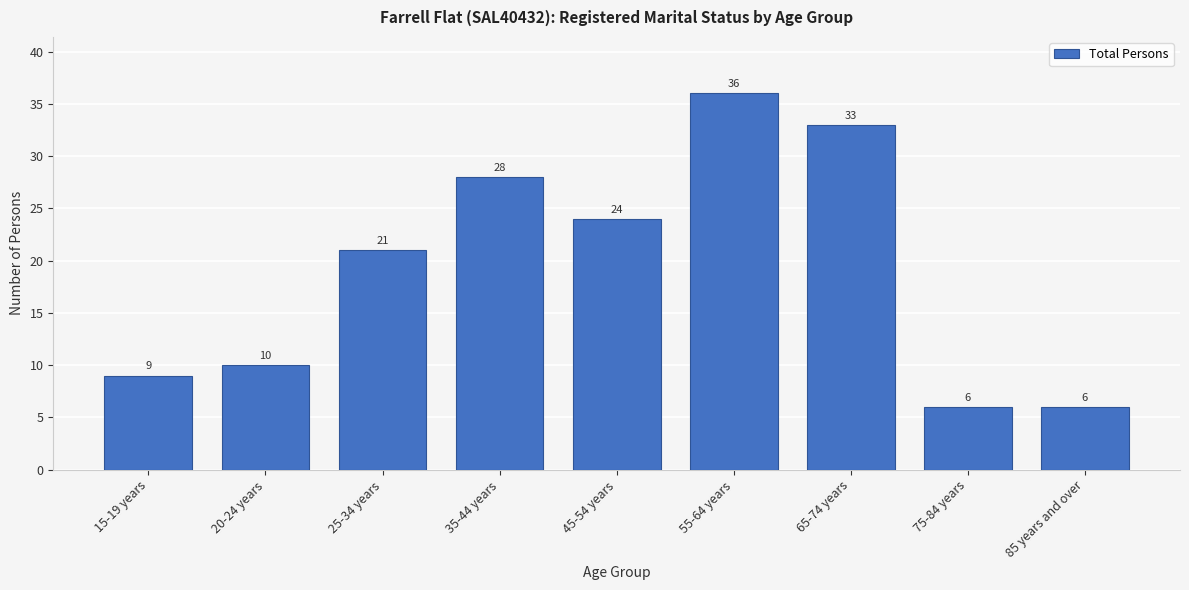

Reading right to left, list all the values displayed in this chart.

85 years and over=6	75-84 years=6	65-74 years=33	55-64 years=36	45-54 years=24	35-44 years=28	25-34 years=21	20-24 years=10	15-19 years=9